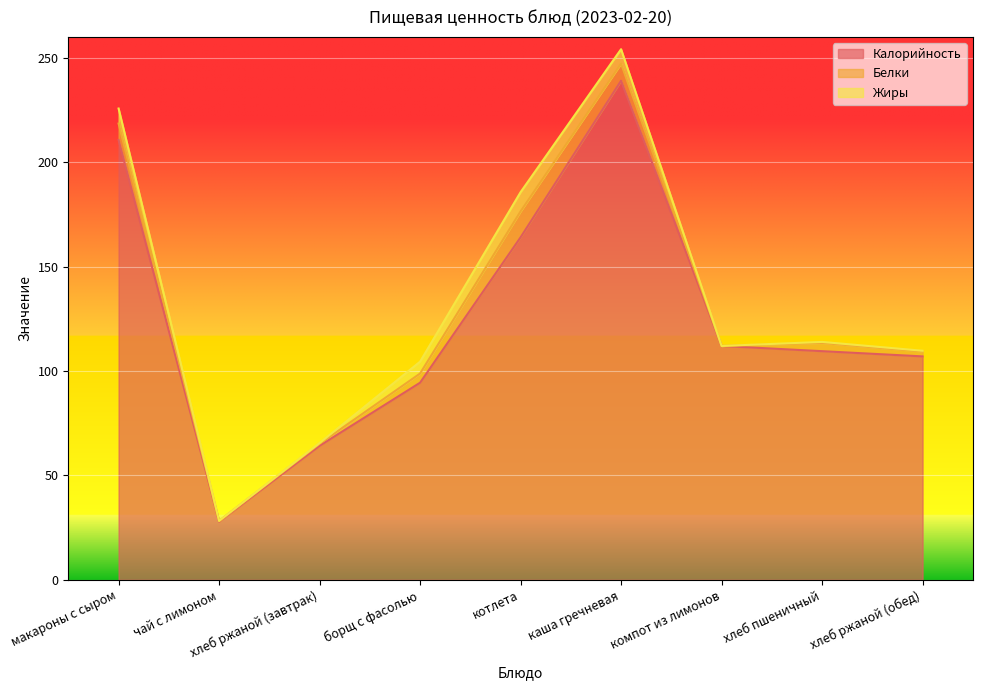

Reading left to right, what are all the values shown in this chart?

Калорийность: 210.6	27.9	64.2	94.4	164.0	239.0	112.0	109.5	107.0
Белки: 7.9	0.3	0.9	4.4	12.4	8.2	0.0	3.9	2.4
Жиры: 7.2	0.0	0.4	5.7	9.2	6.9	0.0	0.5	0.3